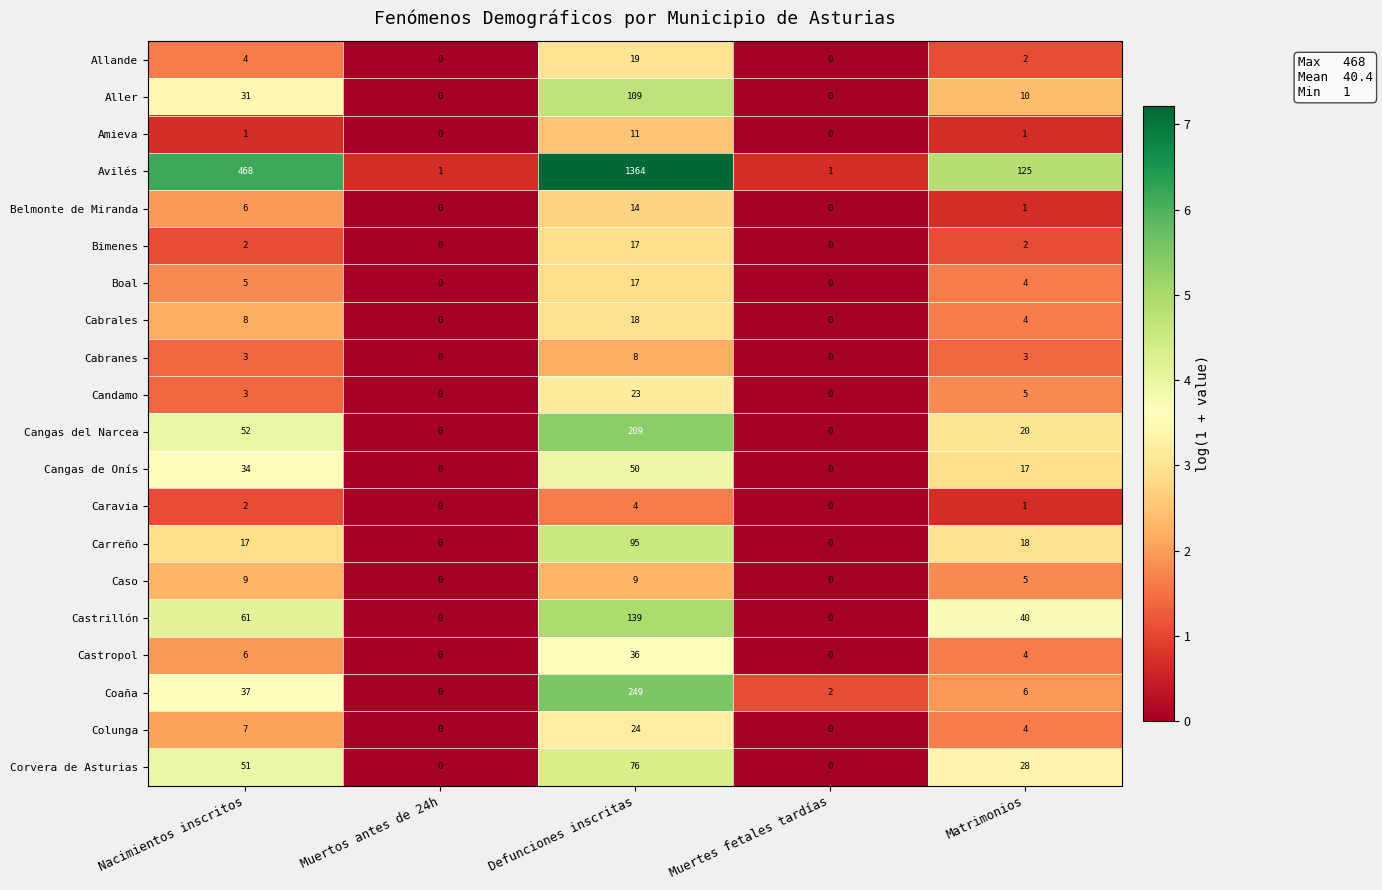

What is the highest value of the Allande series?

19